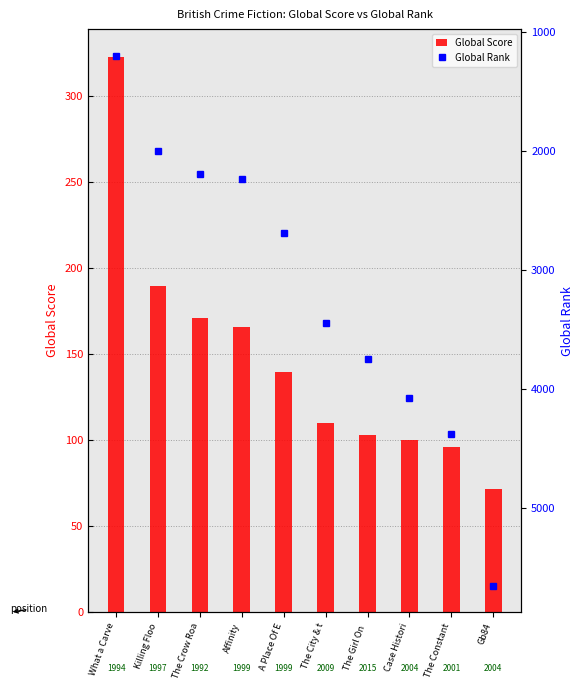

What is the lowest value of the Global Rank series?

1198